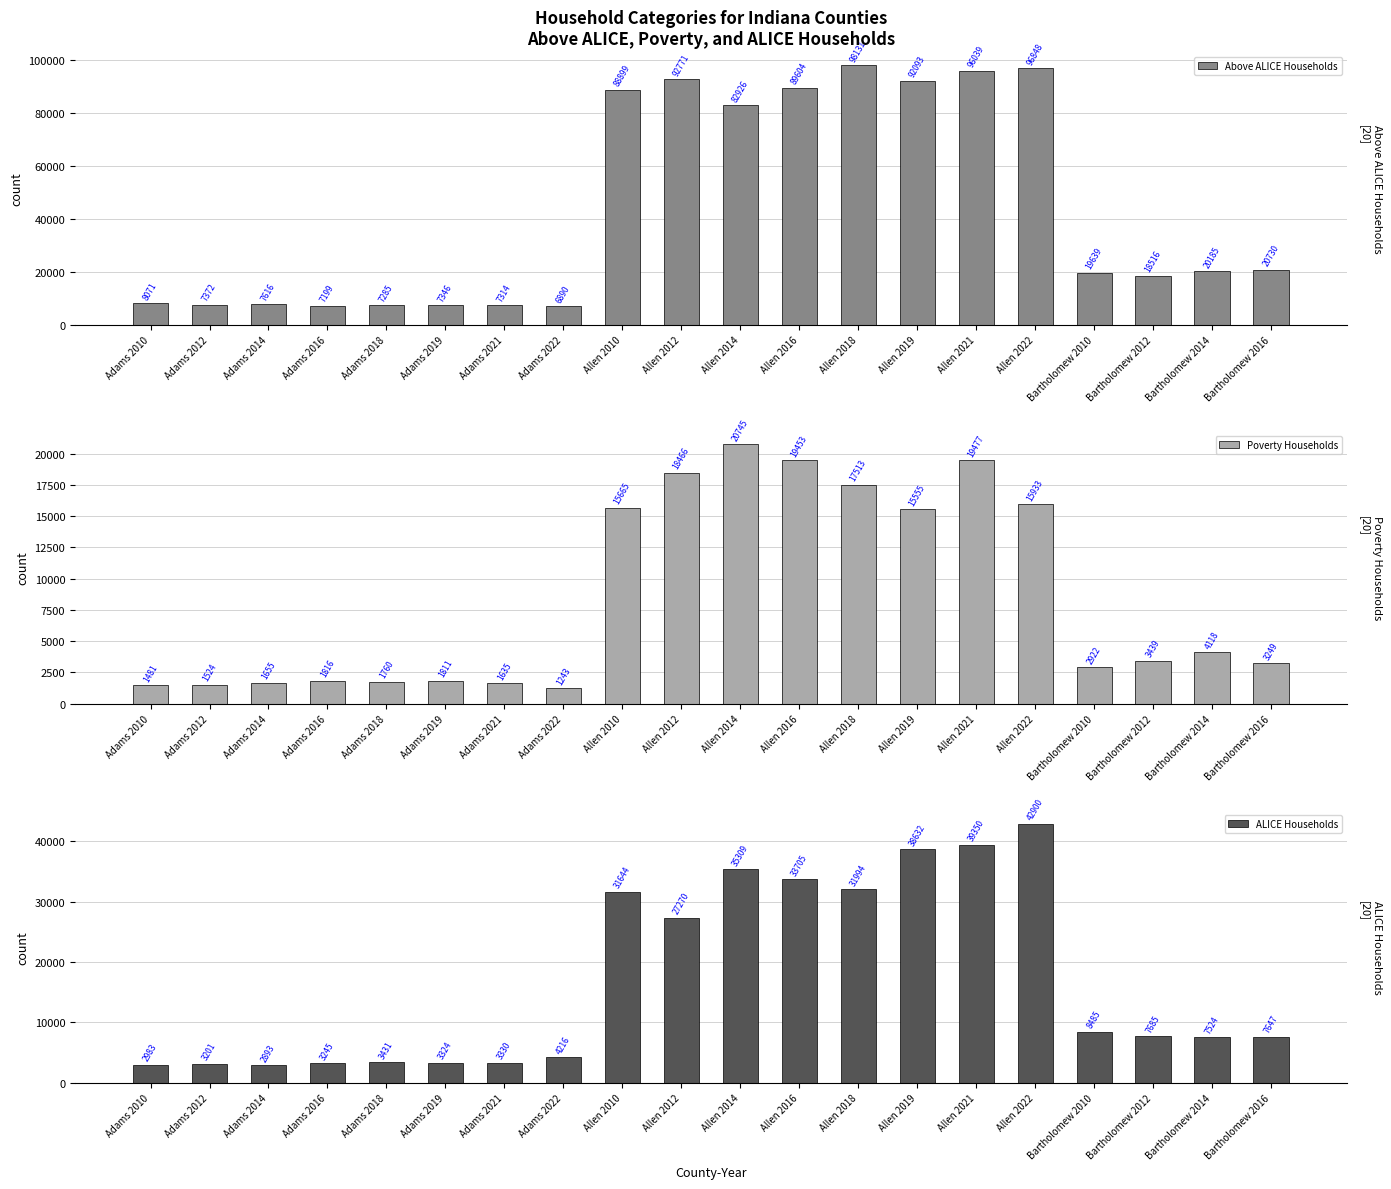

What is the average value of the Poverty Households series?

8473